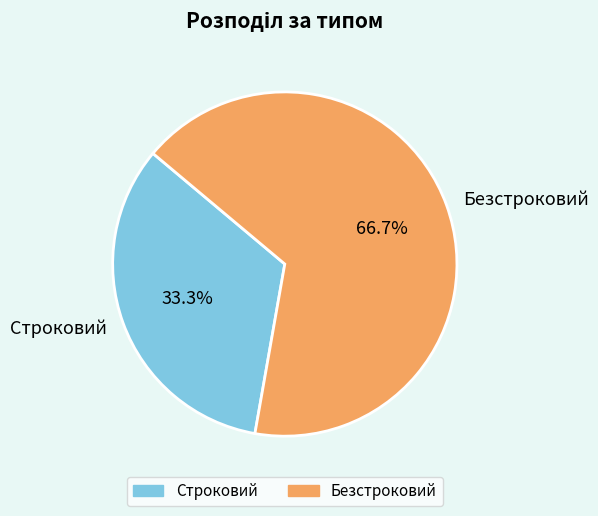

Rank the categories by value from lowest to highest.

Строковий, Безстроковий